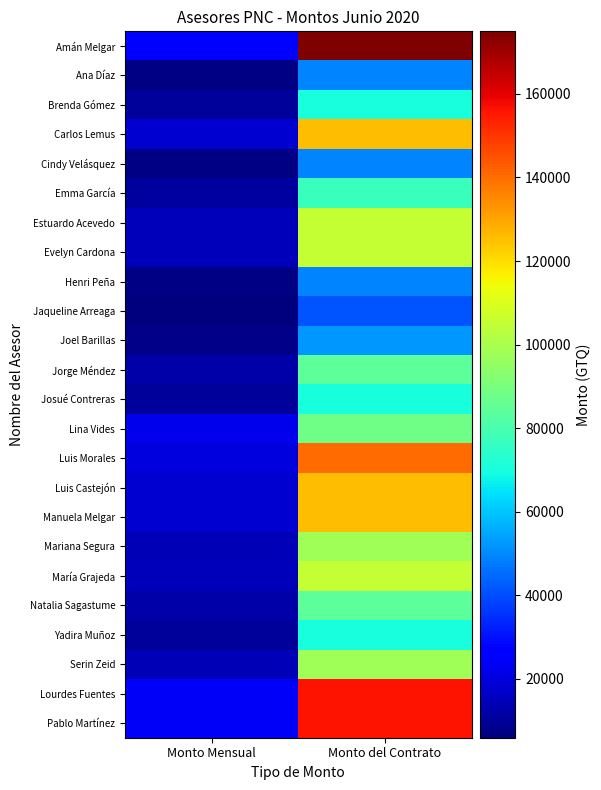

Which series has the largest total across all categories?

Amán Melgar